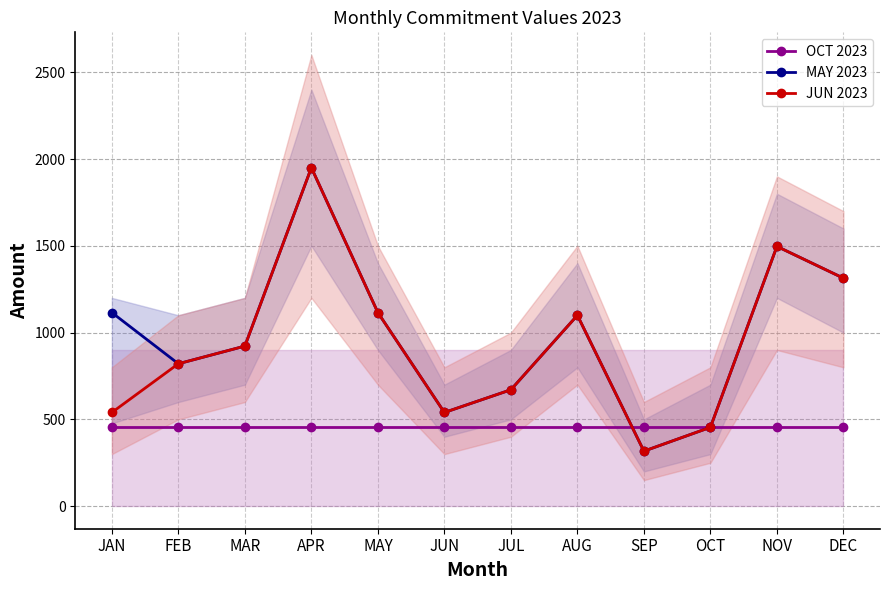

How many values in the JUN 2023 series exceed 922?

6